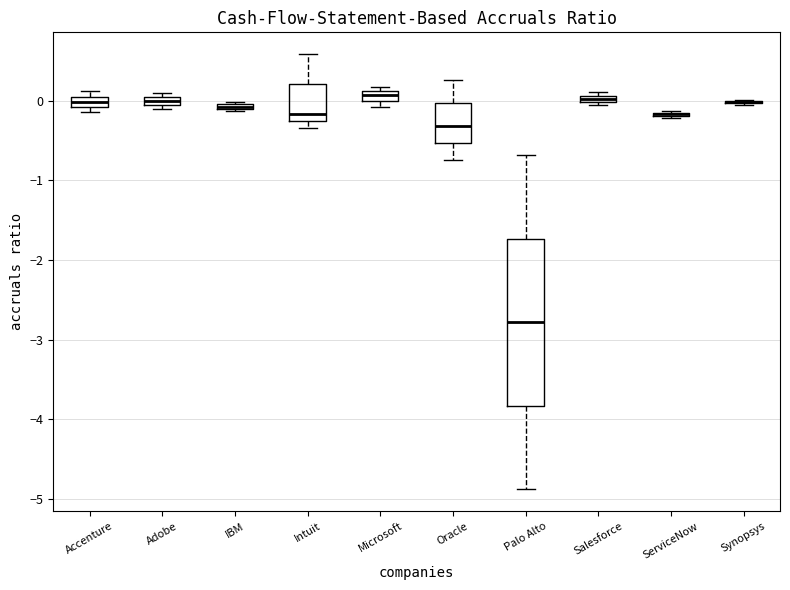

Where does the upper whisker of the box for Intuit end on the y-axis? The values are not printed on the chart, so give them approximately, as read against the axis.

0.6